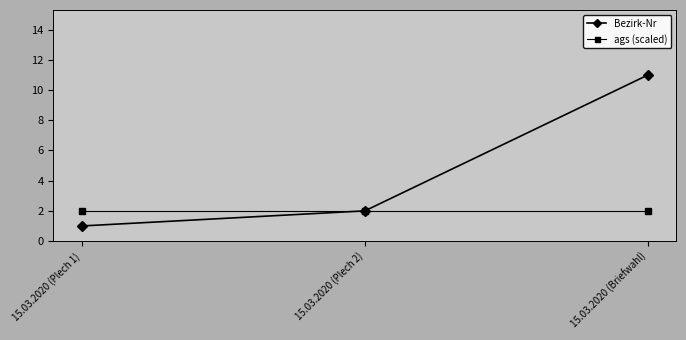

What is the minimum value shown in the chart?

1